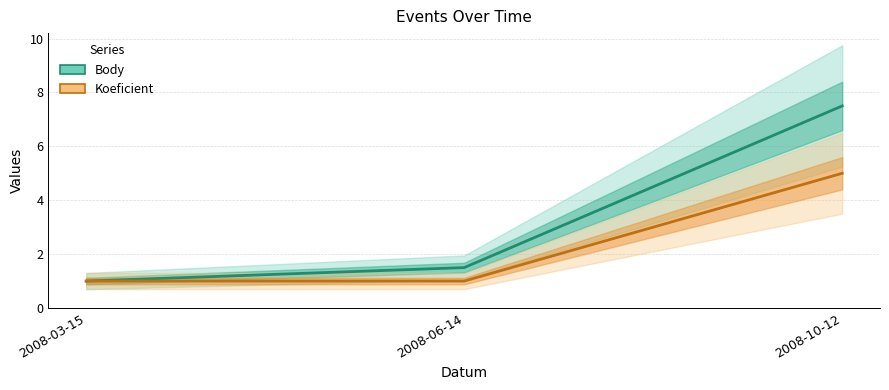

Count the Koeficient values in the range 1 to 5.

3